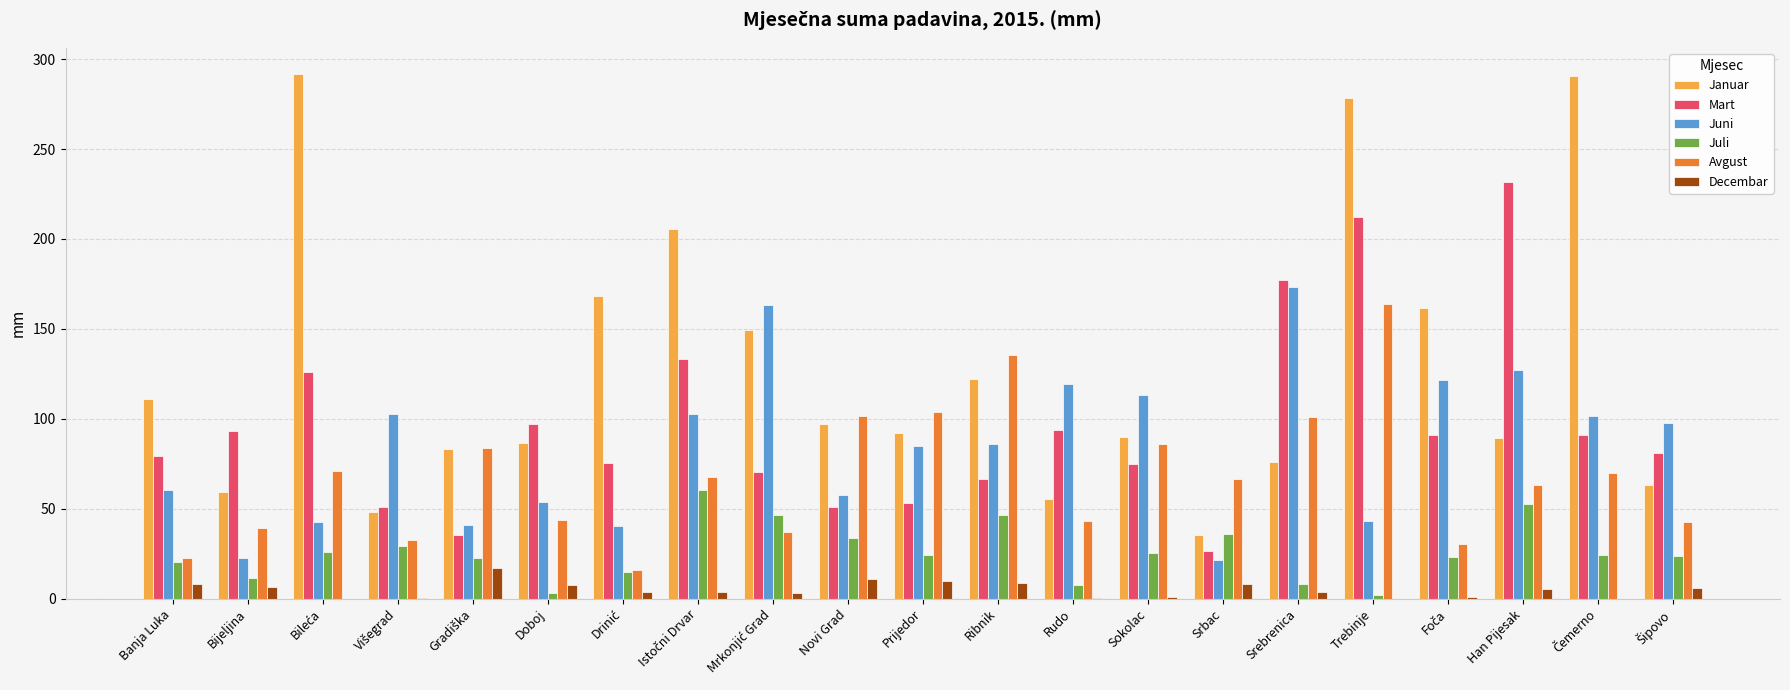

What is the sum of all Juli values?

540.2